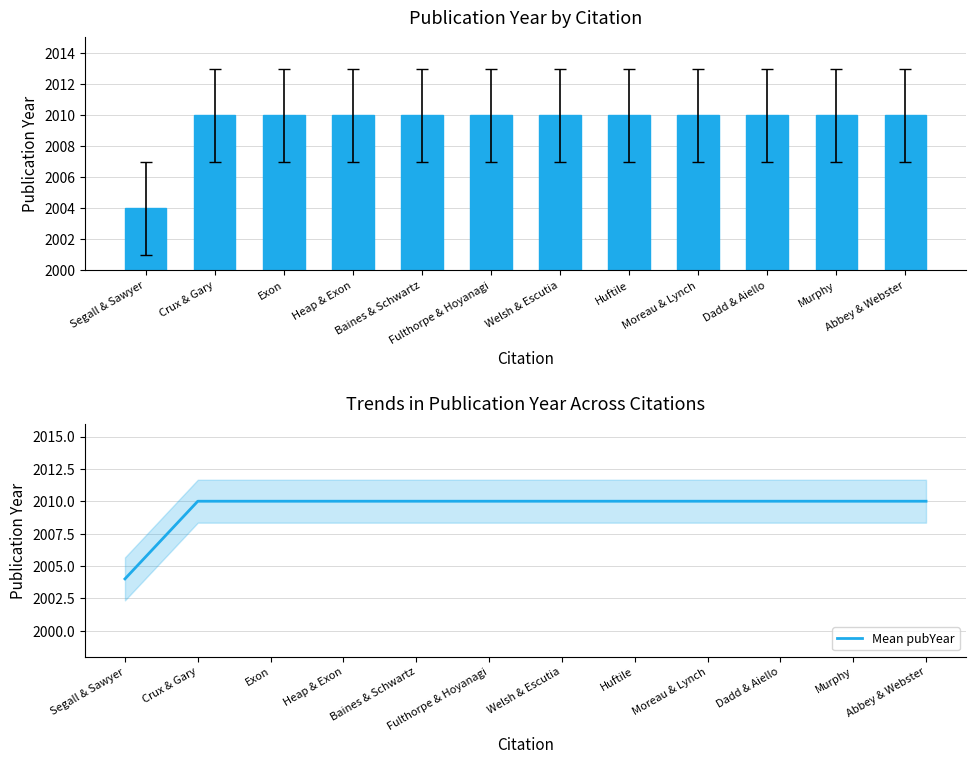

Reading left to right, extract all data points from this chart.

pubYear: 2004	2010	2010	2010	2010	2010	2010	2010	2010	2010	2010	2010
Mean pubYear: 2004	2010	2010	2010	2010	2010	2010	2010	2010	2010	2010	2010